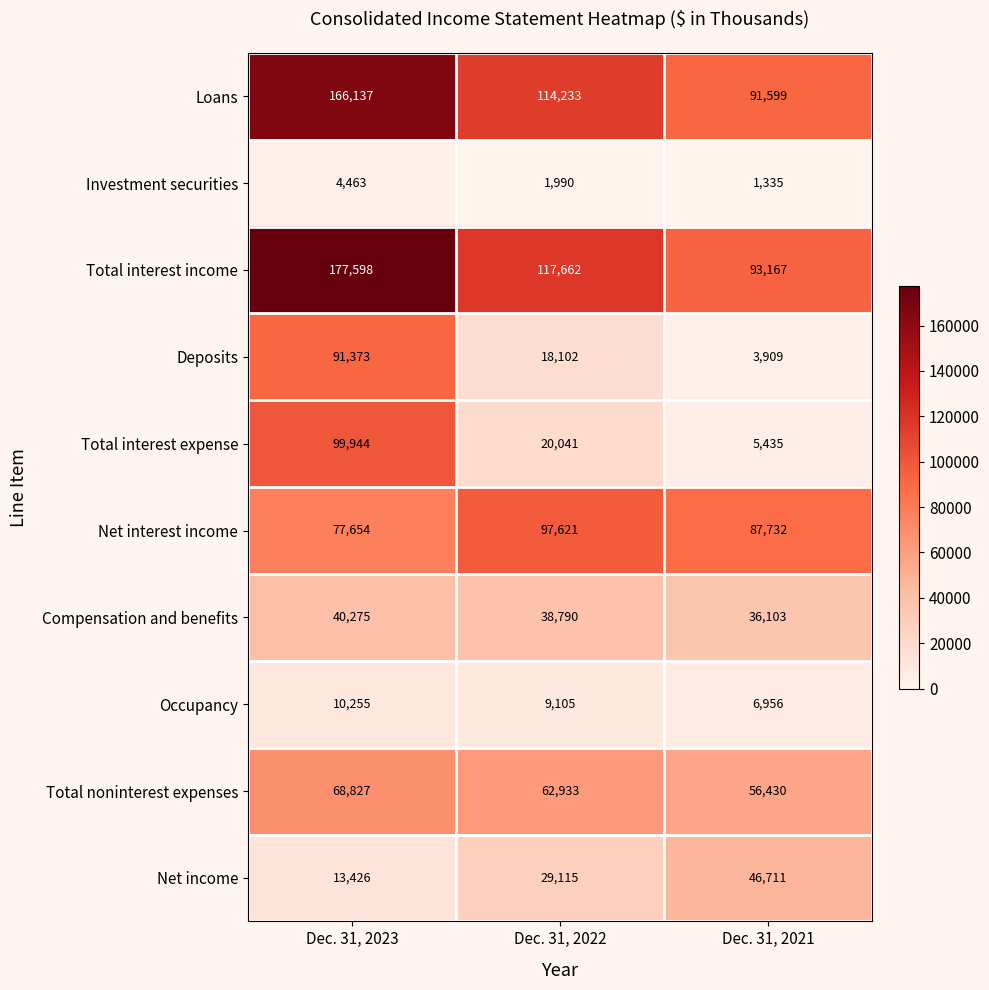

The Investment securities series shows 4463 at Dec. 31, 2023. True or false?

True